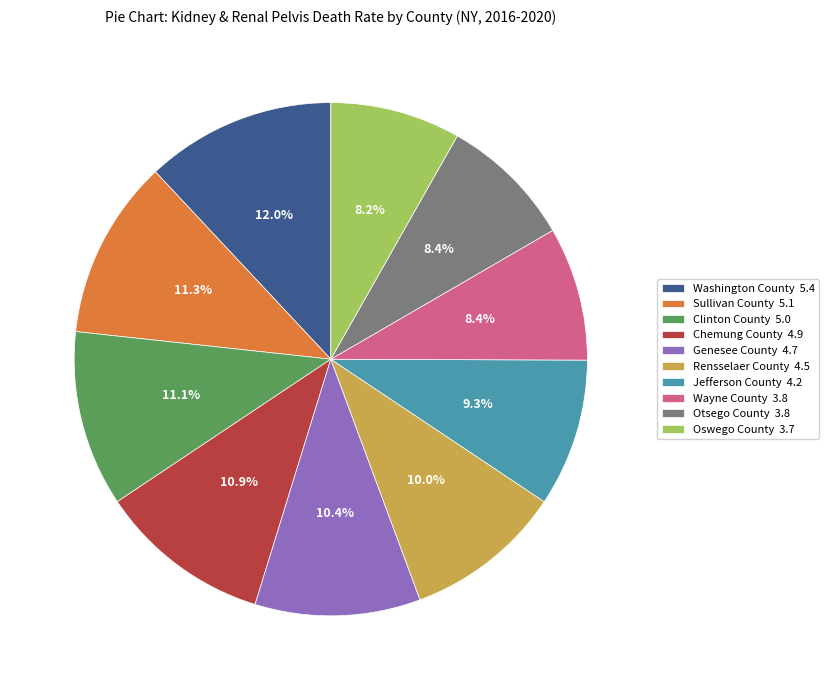

Combined, what portion of the pie is Sullivan County and Jefferson County?

20.6%